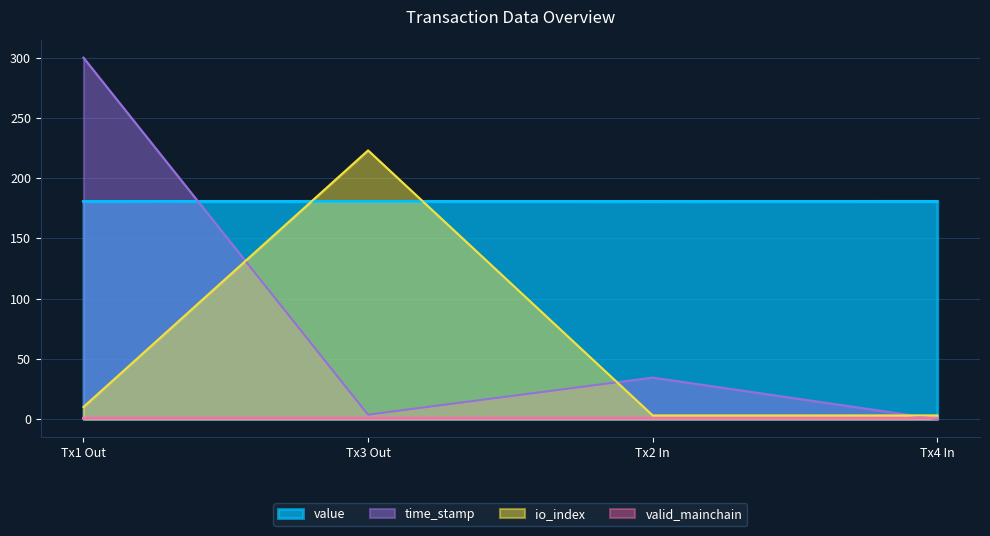

Which series has the largest range (max minus min)?

time_stamp